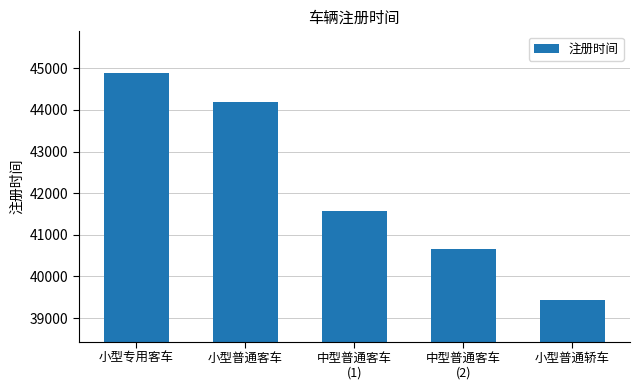

Rank the categories by value from lowest to highest.

小型普通轿车, 中型普通客车
(2), 中型普通客车
(1), 小型普通客车, 小型专用客车